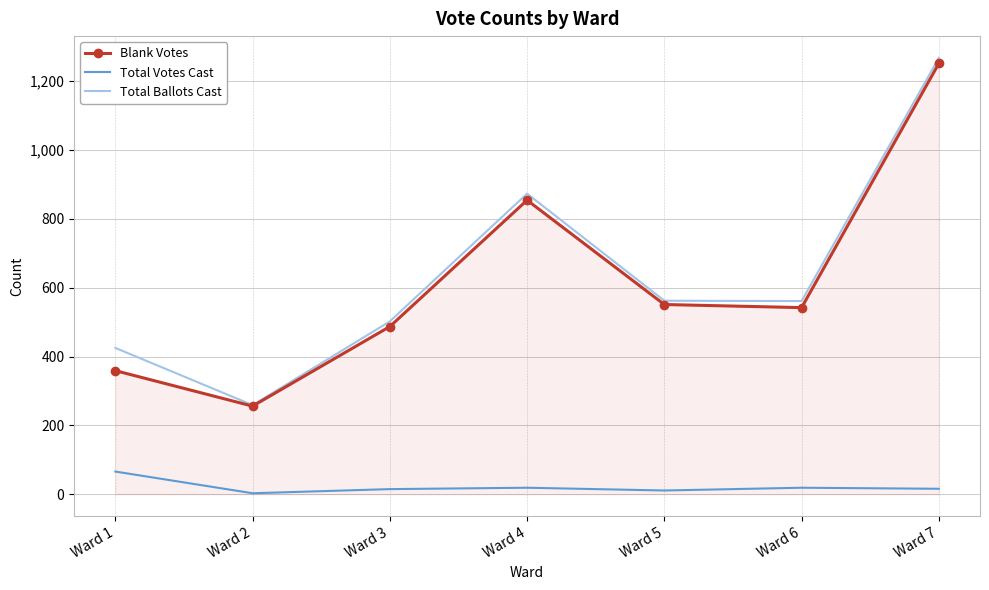

Which category has the lowest value in the Blank Votes series?

Ward 2